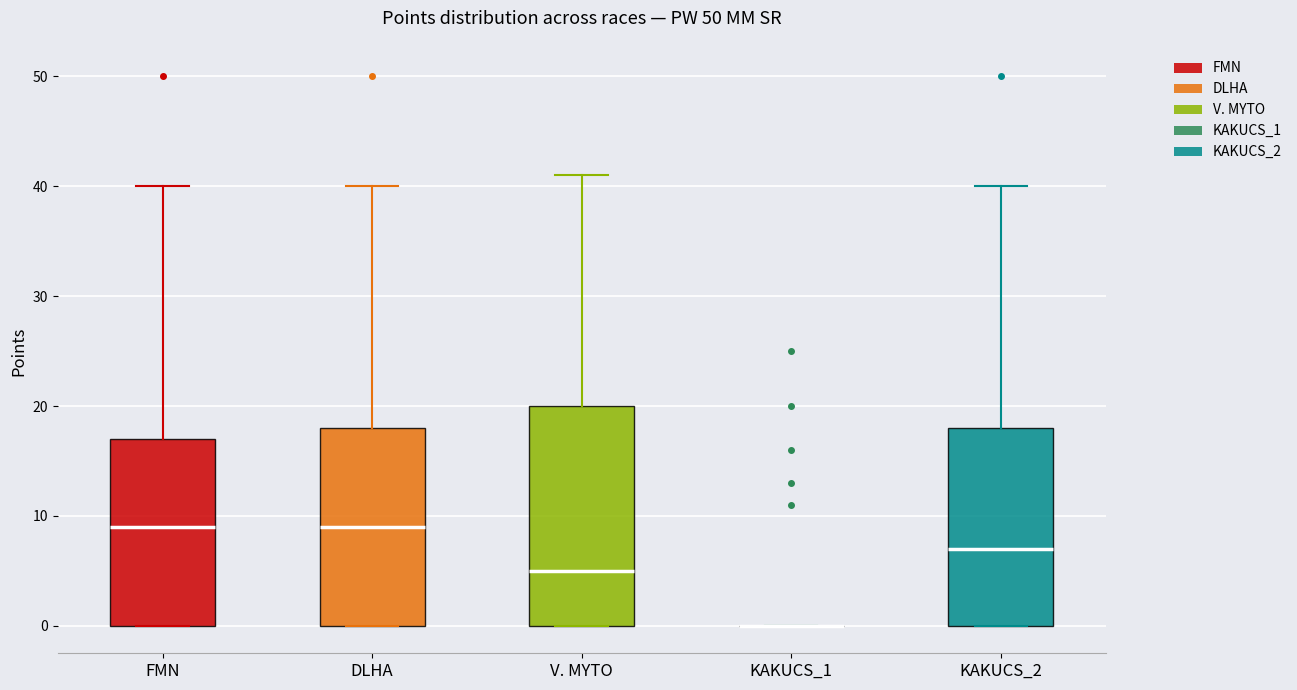

Reading left to right, read every box against the y-axis: the position of its median line, the range the box covers, and the ends of its whiskers. The values are not printed on the chart, so give them approximately, as read against the axis.

FMN: median 9, box 0 to 17, whiskers 0 to 40
DLHA: median 9, box 0 to 18, whiskers 0 to 40
V. MYTO: median 5, box 0 to 20, whiskers 0 to 41
KAKUCS_1: box collapsed to a line at 0, whiskers 0 to 0
KAKUCS_2: median 7, box 0 to 18, whiskers 0 to 40